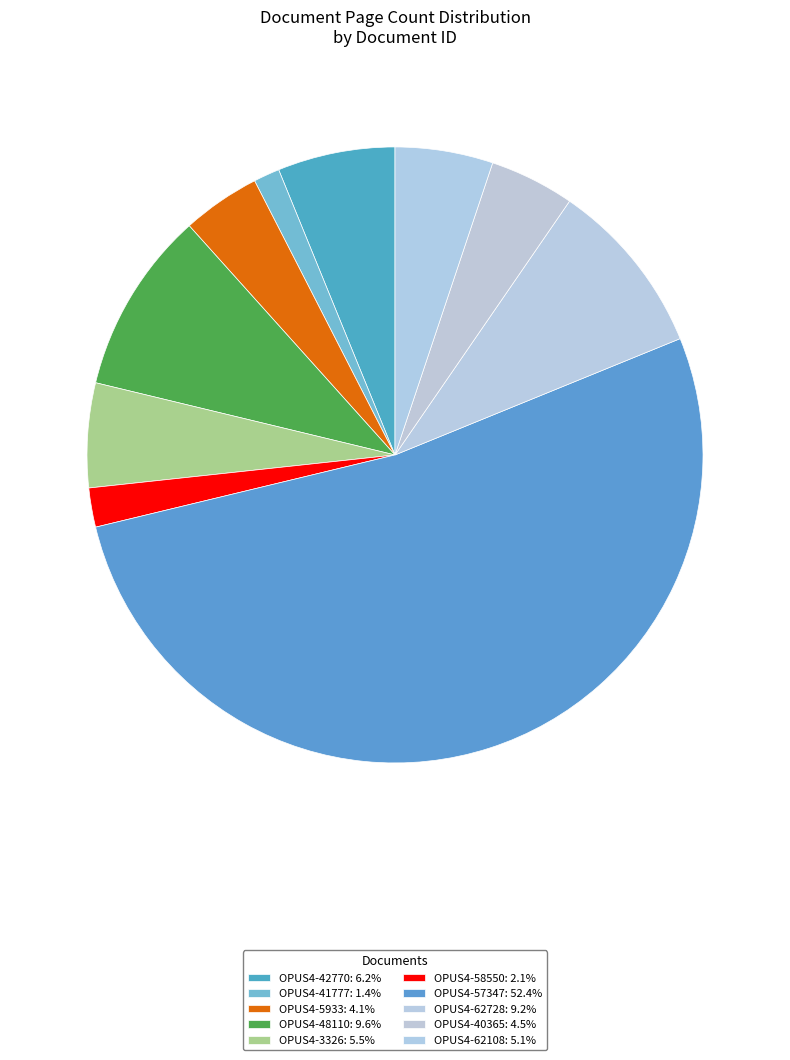

Count the number of slices in the pie.

10